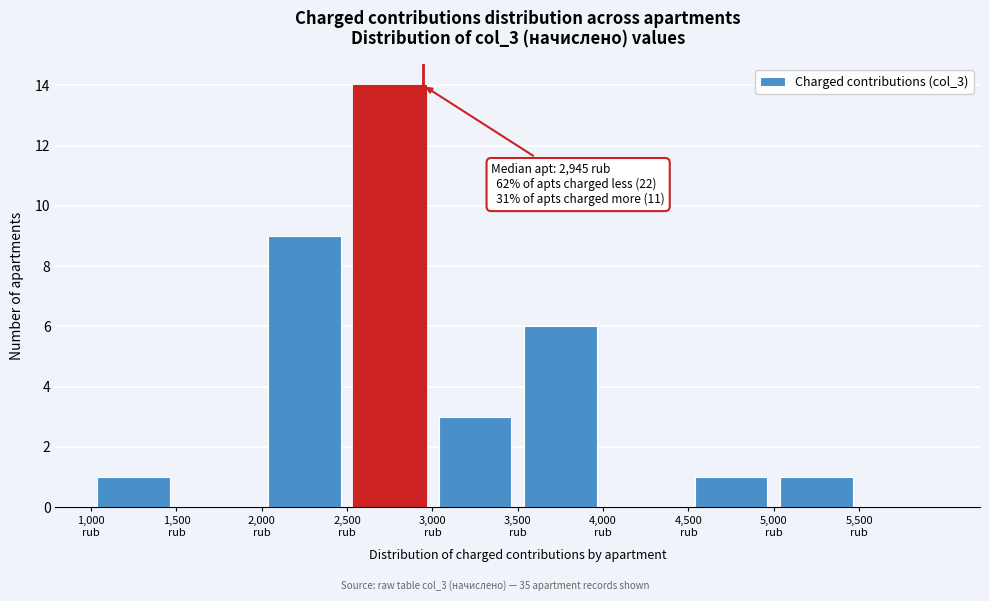

Over which range of the x-axis is the bar tallest?

2500 to 3000